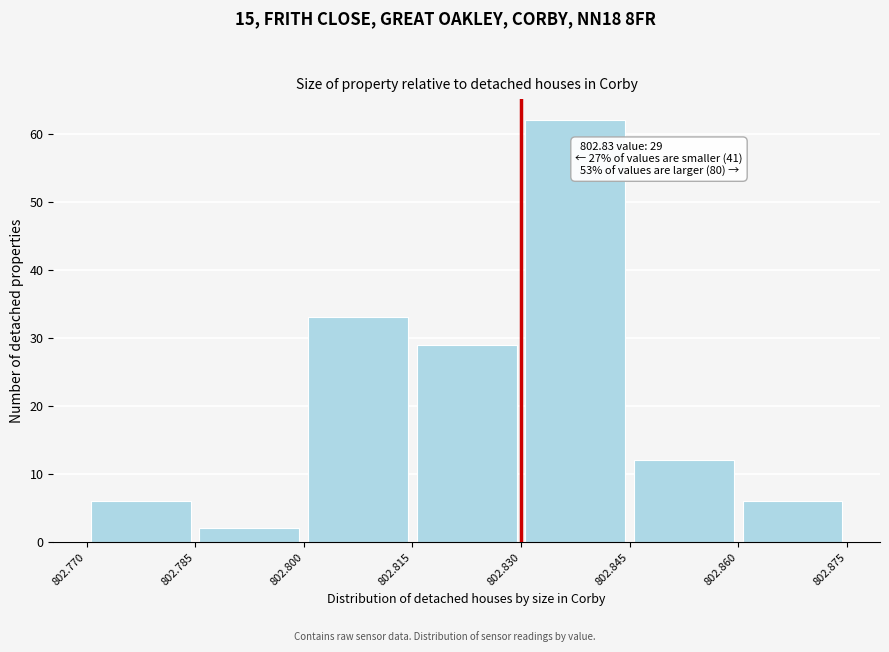

Which range on the x-axis has the tallest bar?

802.830 to 802.845